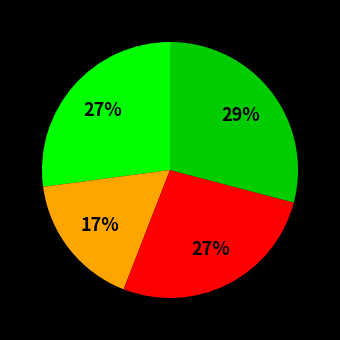

Does any single category account for the majority?

No